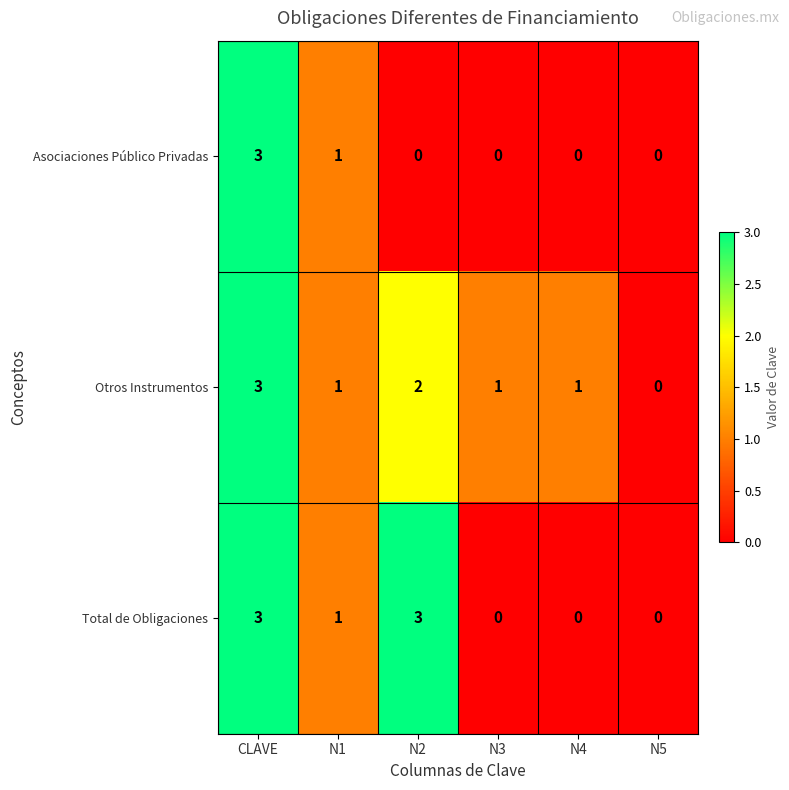

How many Total de Obligaciones values are between 0 and 3?

6